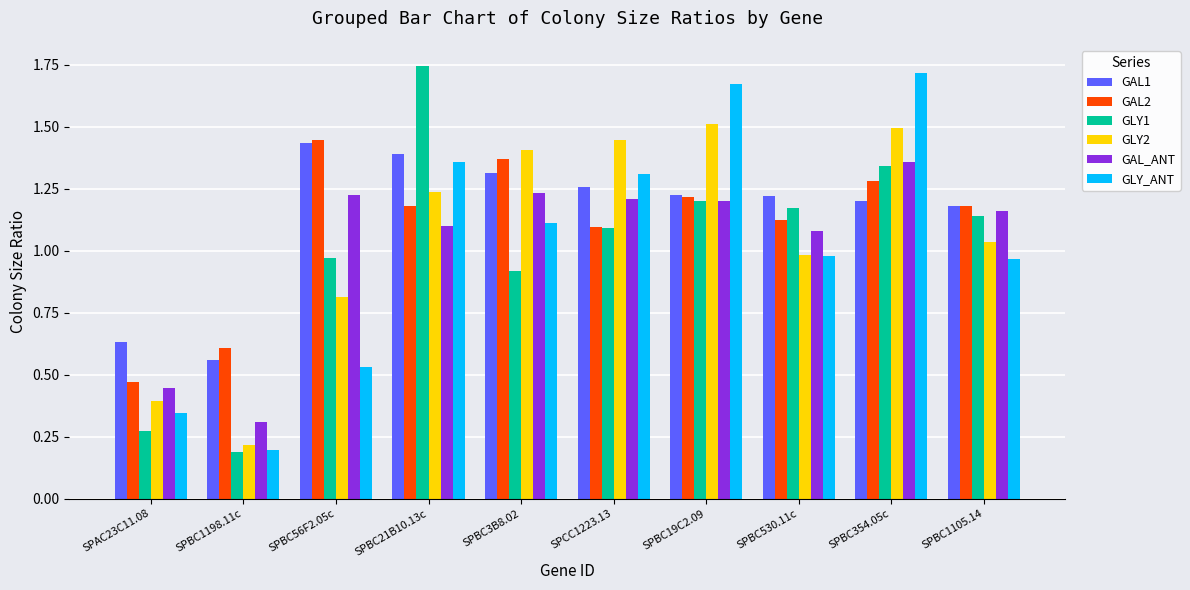

The value of GLY1 at SPBC19C2.09 is 1.2. True or false?

True